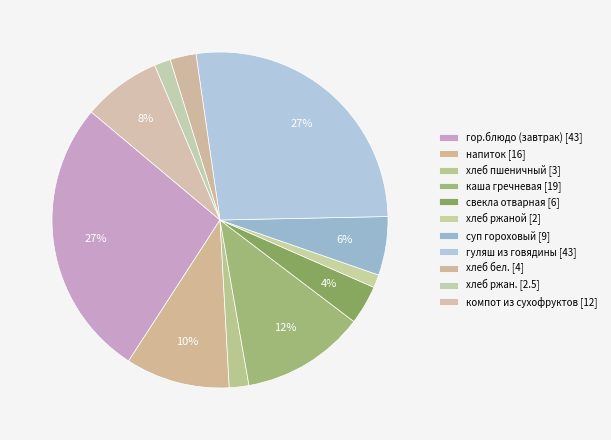

Does гуляш из говядины represent more than half of the total?

No